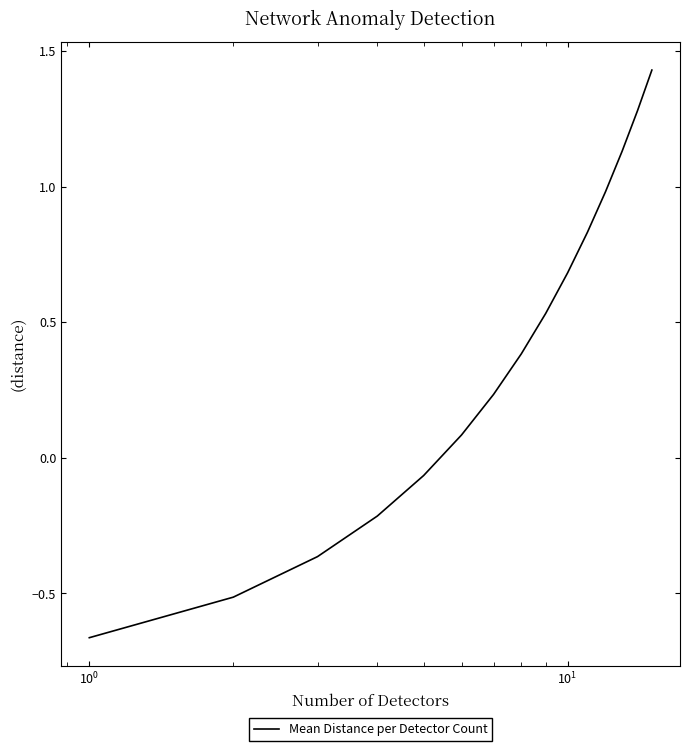

What is the difference between the maximum and minimum values?

2.1